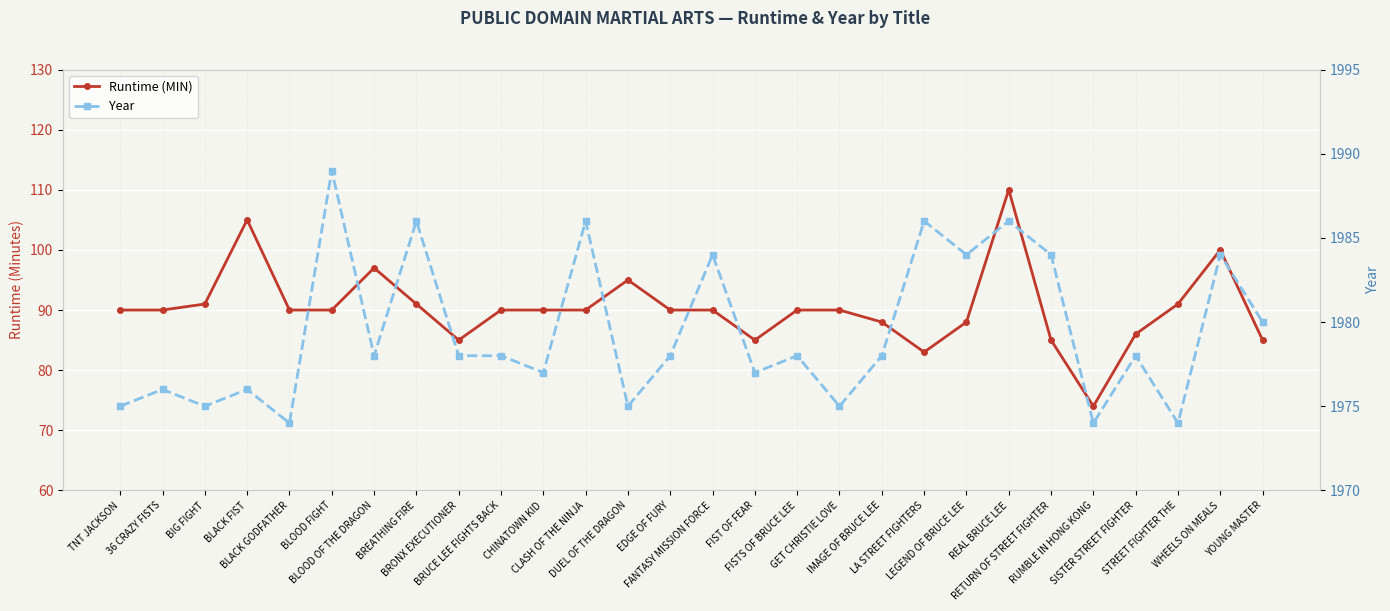

List the series in order of their peak value, highest first.

Year, Runtime (MIN)